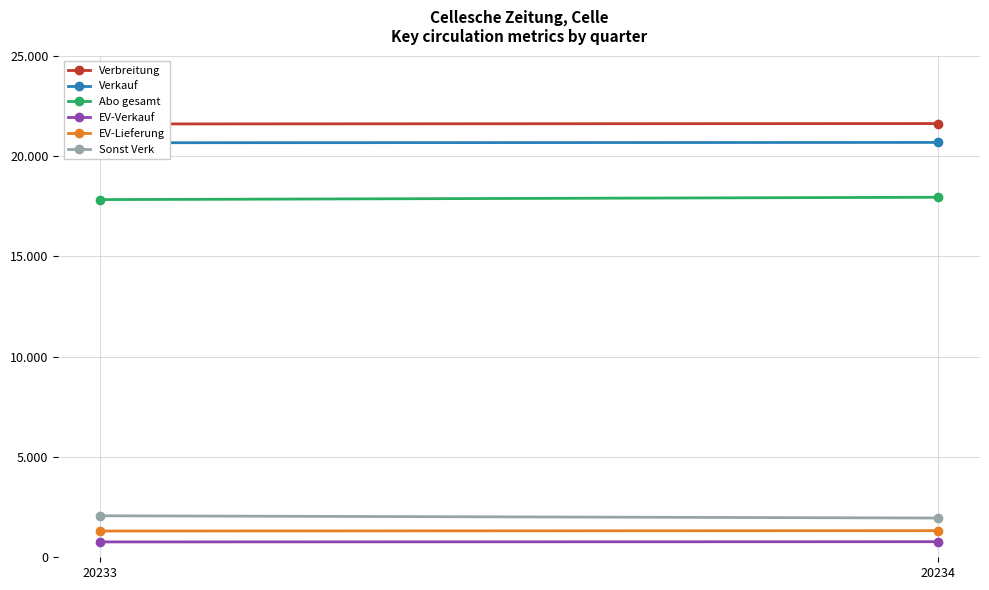

True or false: Abo gesamt has a value of 6339 at 20233.

False